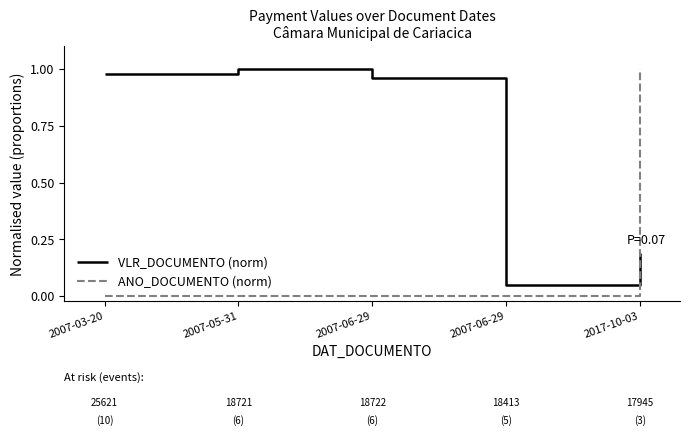

Where do ANO_DOCUMENTO (norm) and VLR_DOCUMENTO (norm) first cross each other?

2007-06-29 and 2017-10-03